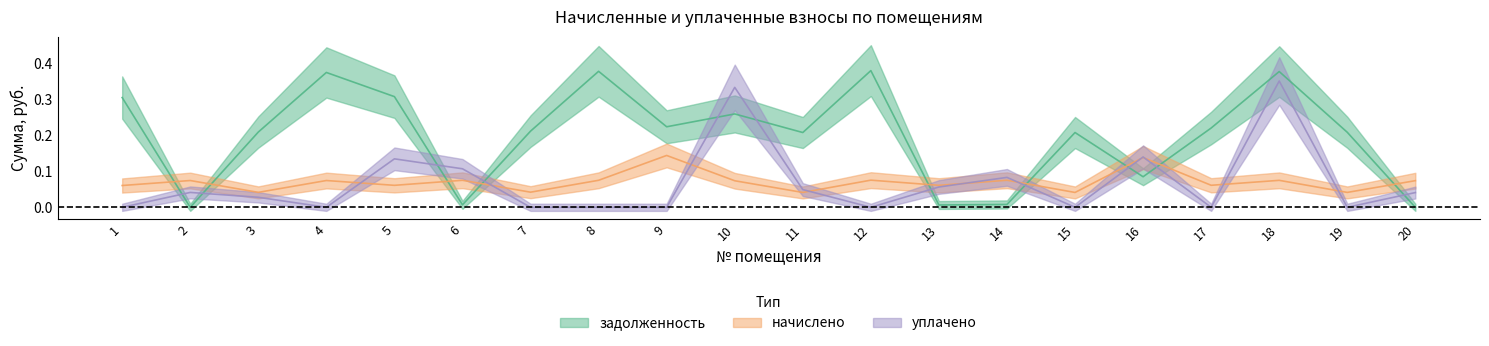

True or false: уплачено has a value of 0.0 at 11.

True